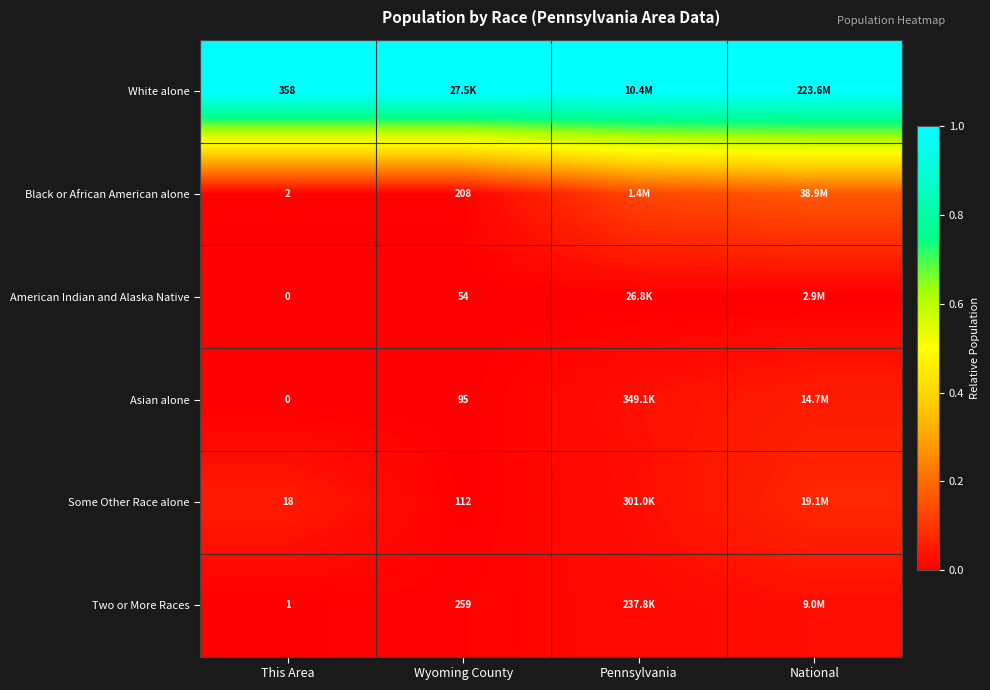

Count the number of data series in this chart.

6